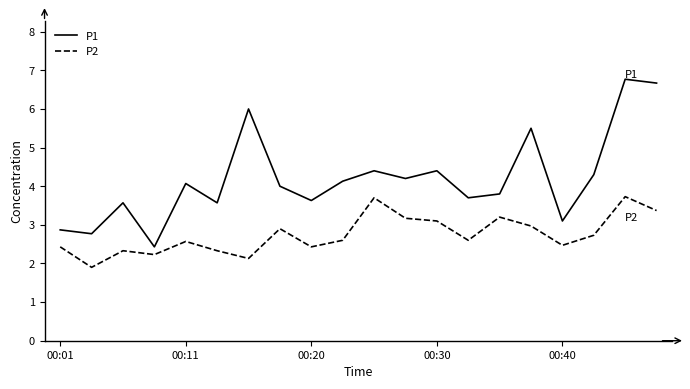

What is the difference between the maximum and minimum values in the P2 series?

1.8